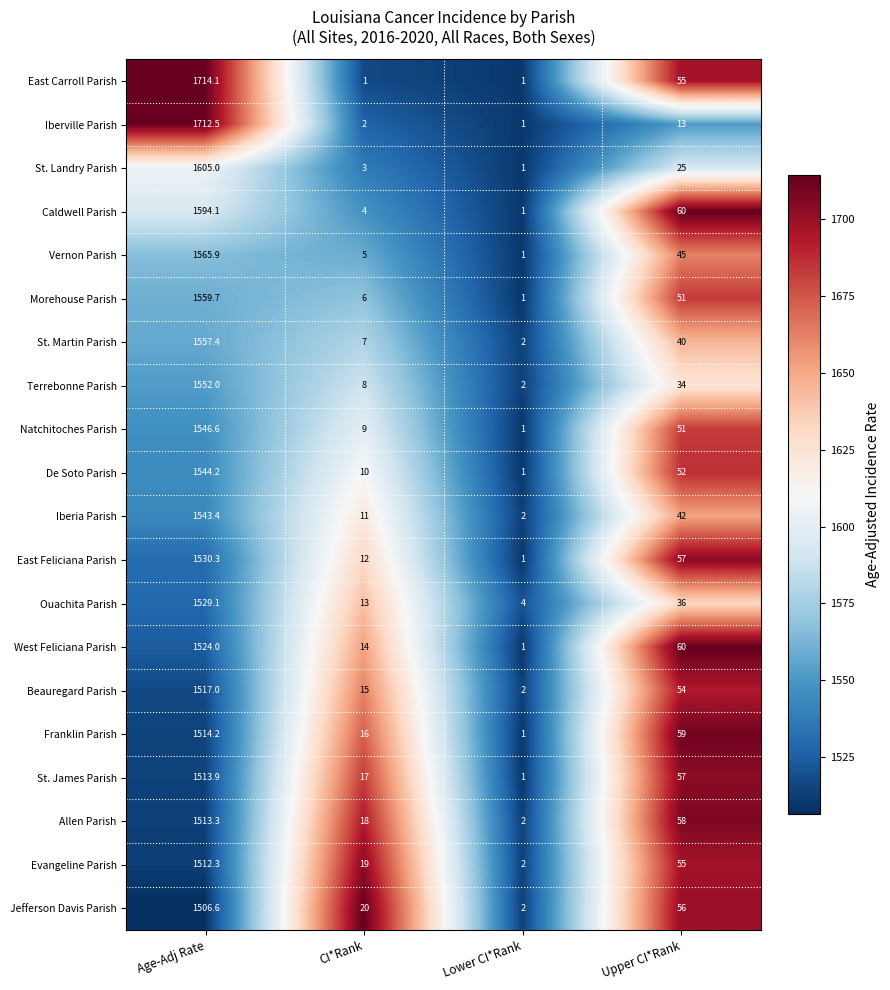

Which series has the largest total across all categories?

East Carroll Parish